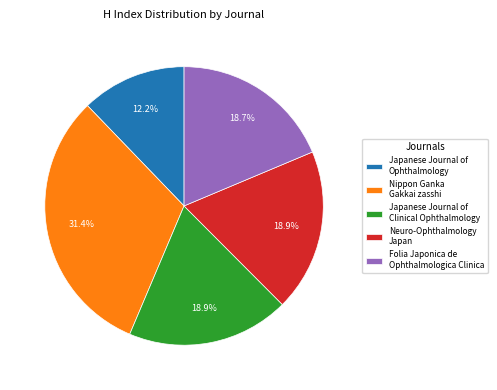

To the nearest percent, what is the difference between the Japanese Journal of Ophthalmology and Folia Japonica de Ophthalmologica Clinica slice percentages?

6%